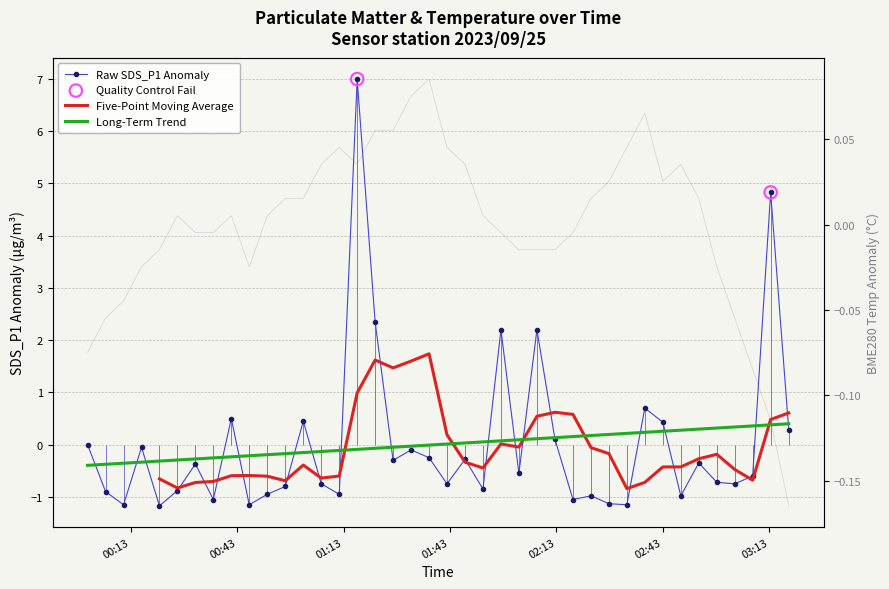

Is the value of SDS_P1 at SDS_P1 greater than the value of BME280_temperature at 5?

No